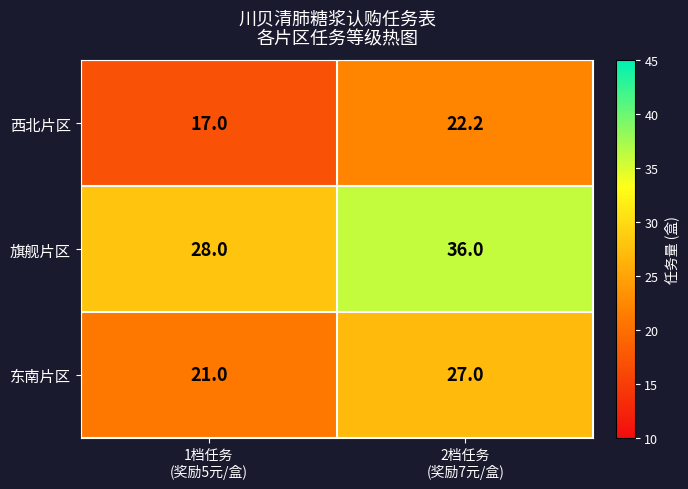

Rank the series by their average value, from highest to lowest.

旗舰片区, 东南片区, 西北片区